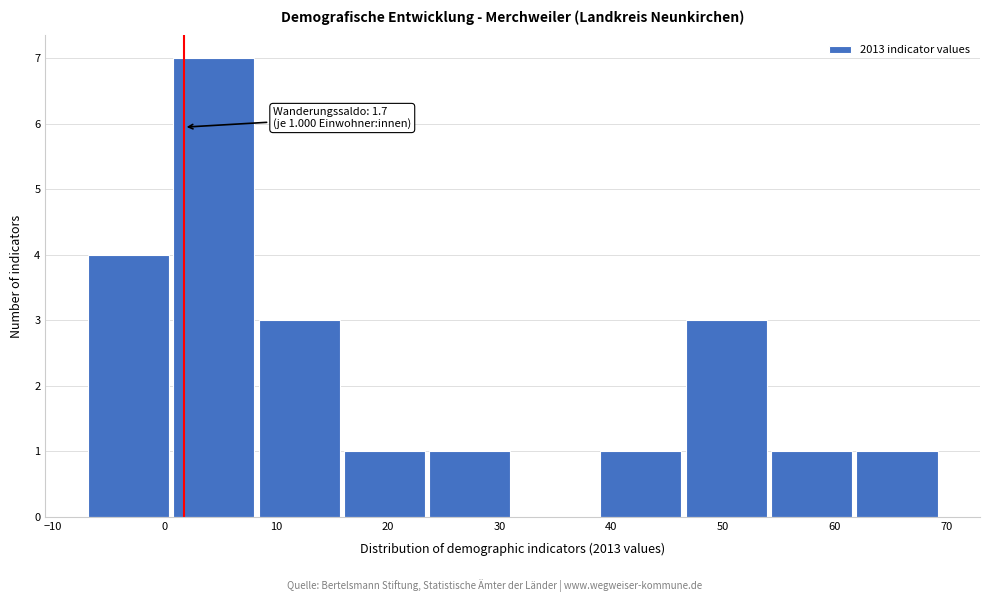

Which range on the x-axis has the tallest bar?

1 to 8